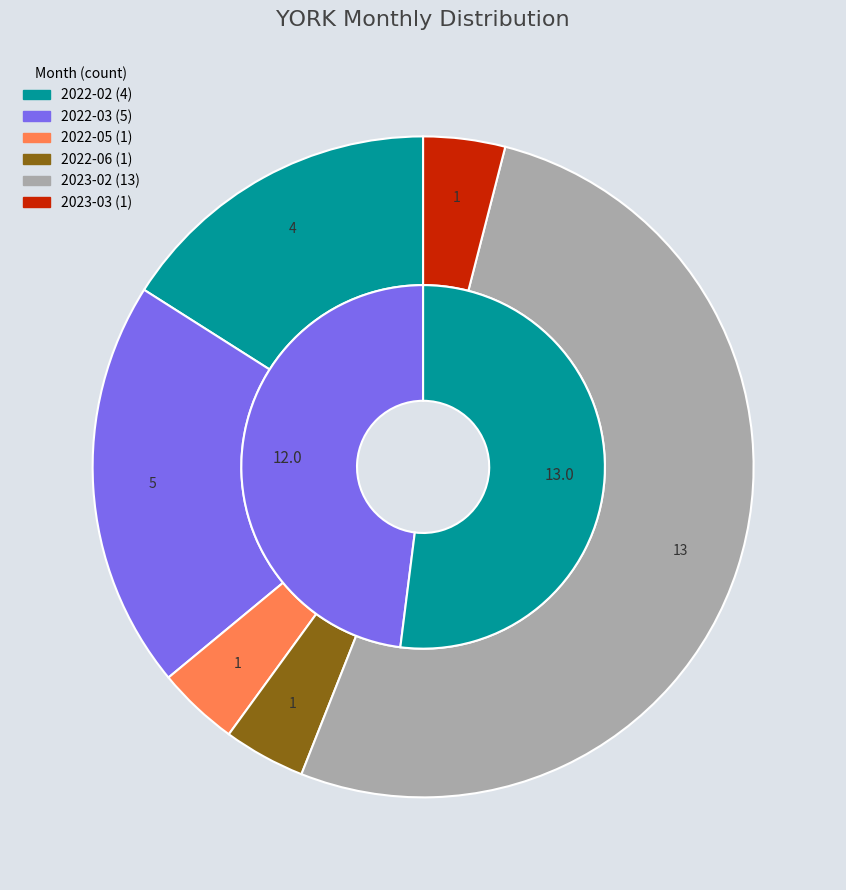

Does 2022-12 account for over 50% of the chart?

No